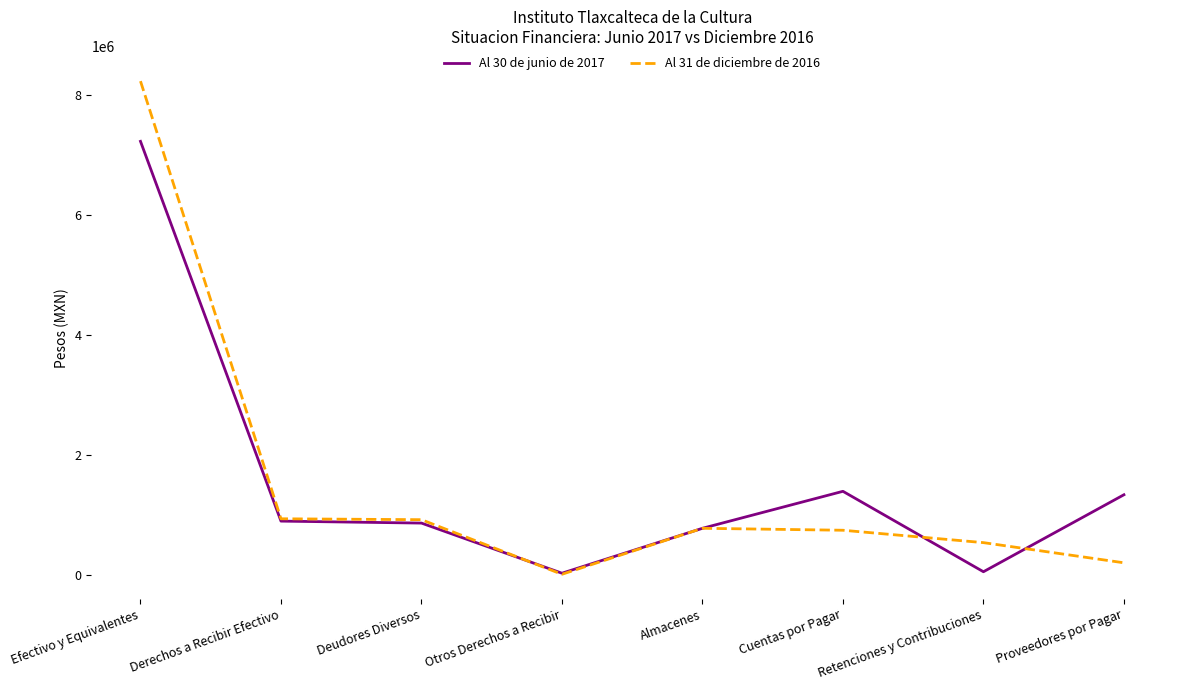

In Al 30 de junio de 2017, how many points are lower than both neighbors (excluding endpoints)?

2